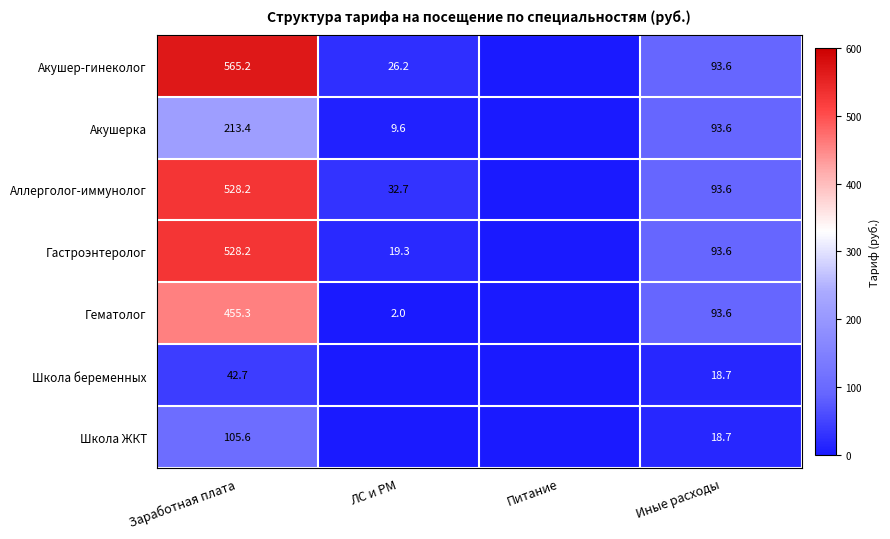

How many distinct data groups are displayed?

7